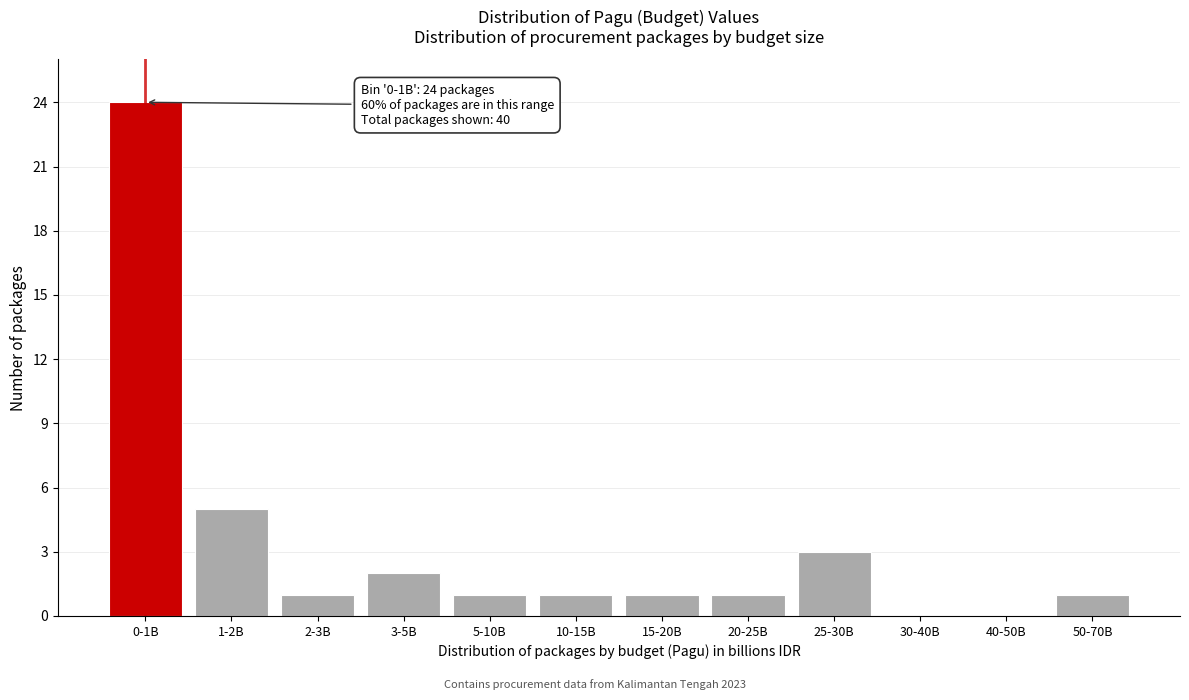

Reading left to right, extract all data points from this chart.

0-1B=24	1-2B=5	2-3B=1	3-5B=2	5-10B=1	10-15B=1	15-20B=1	20-25B=1	25-30B=3	30-40B=0	40-50B=0	50-70B=1